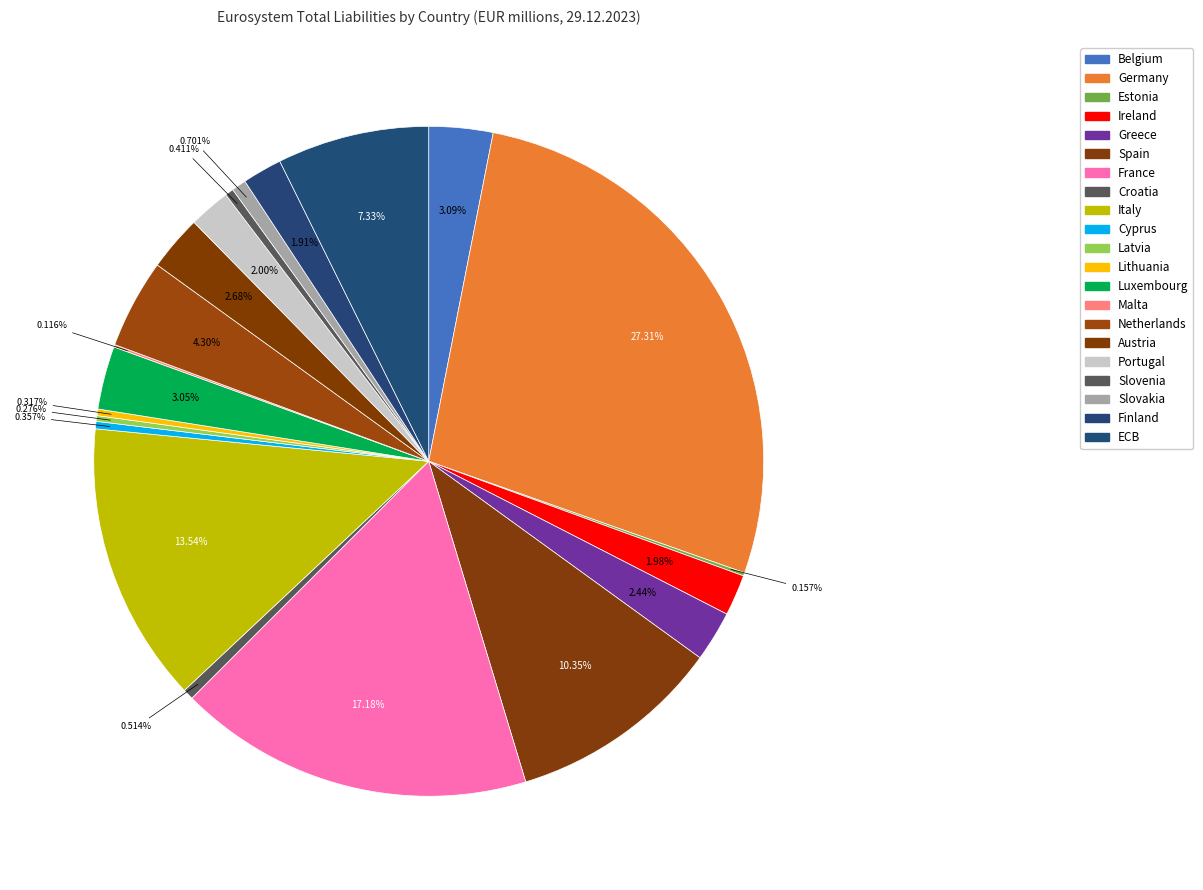

Rank the categories by value from highest to lowest.

Germany, France, Italy, Spain, ECB, Netherlands, Belgium, Luxembourg, Austria, Greece, Portugal, Ireland, Finland, Slovakia, Croatia, Slovenia, Cyprus, Lithuania, Latvia, Estonia, Malta